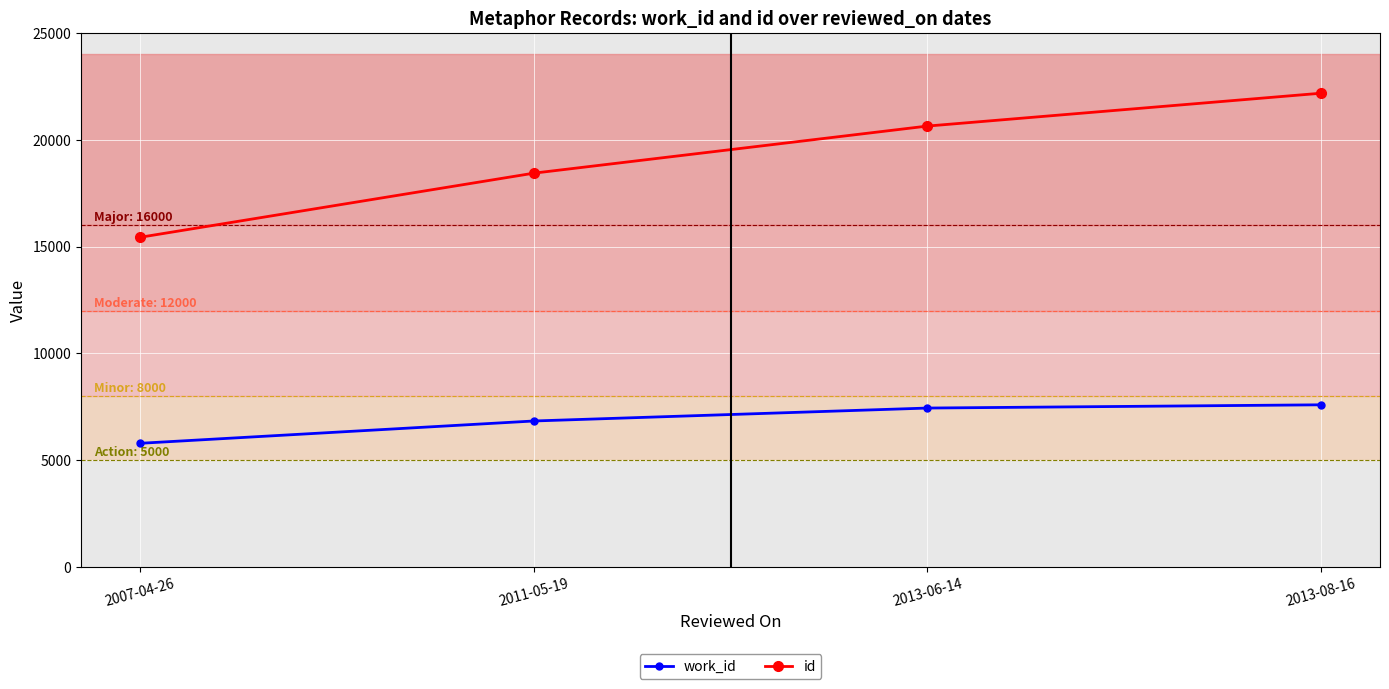

What is the sum of the work_id values at 2013-06-14 and 2011-05-19?

14272